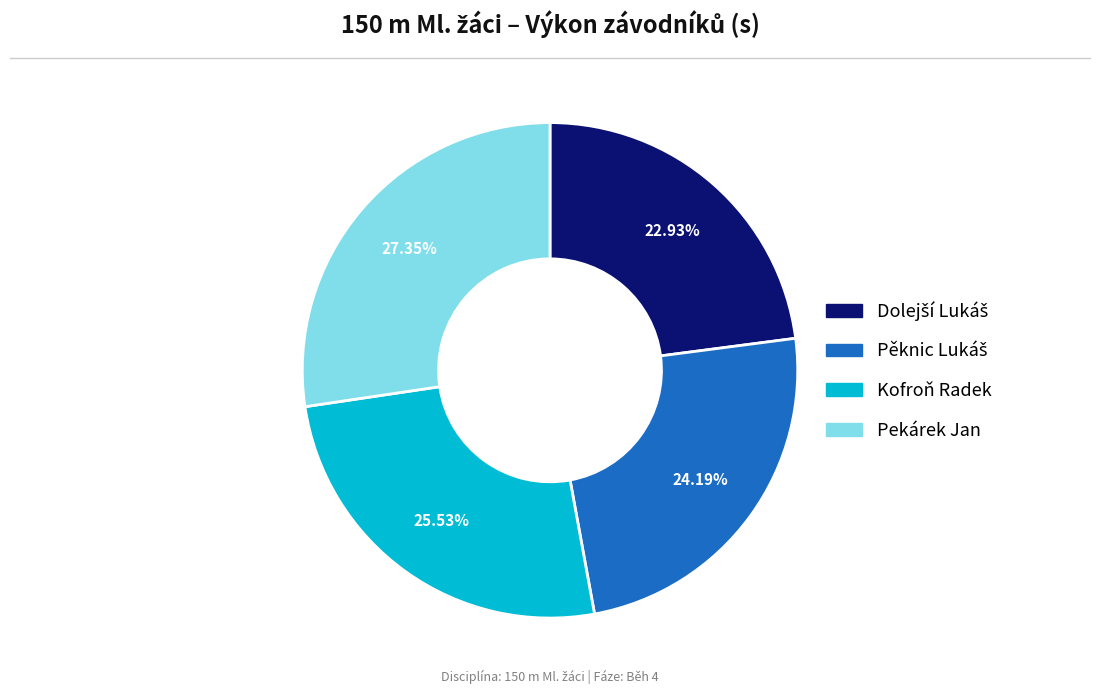

To the nearest percent, what is the average slice percentage?

25%